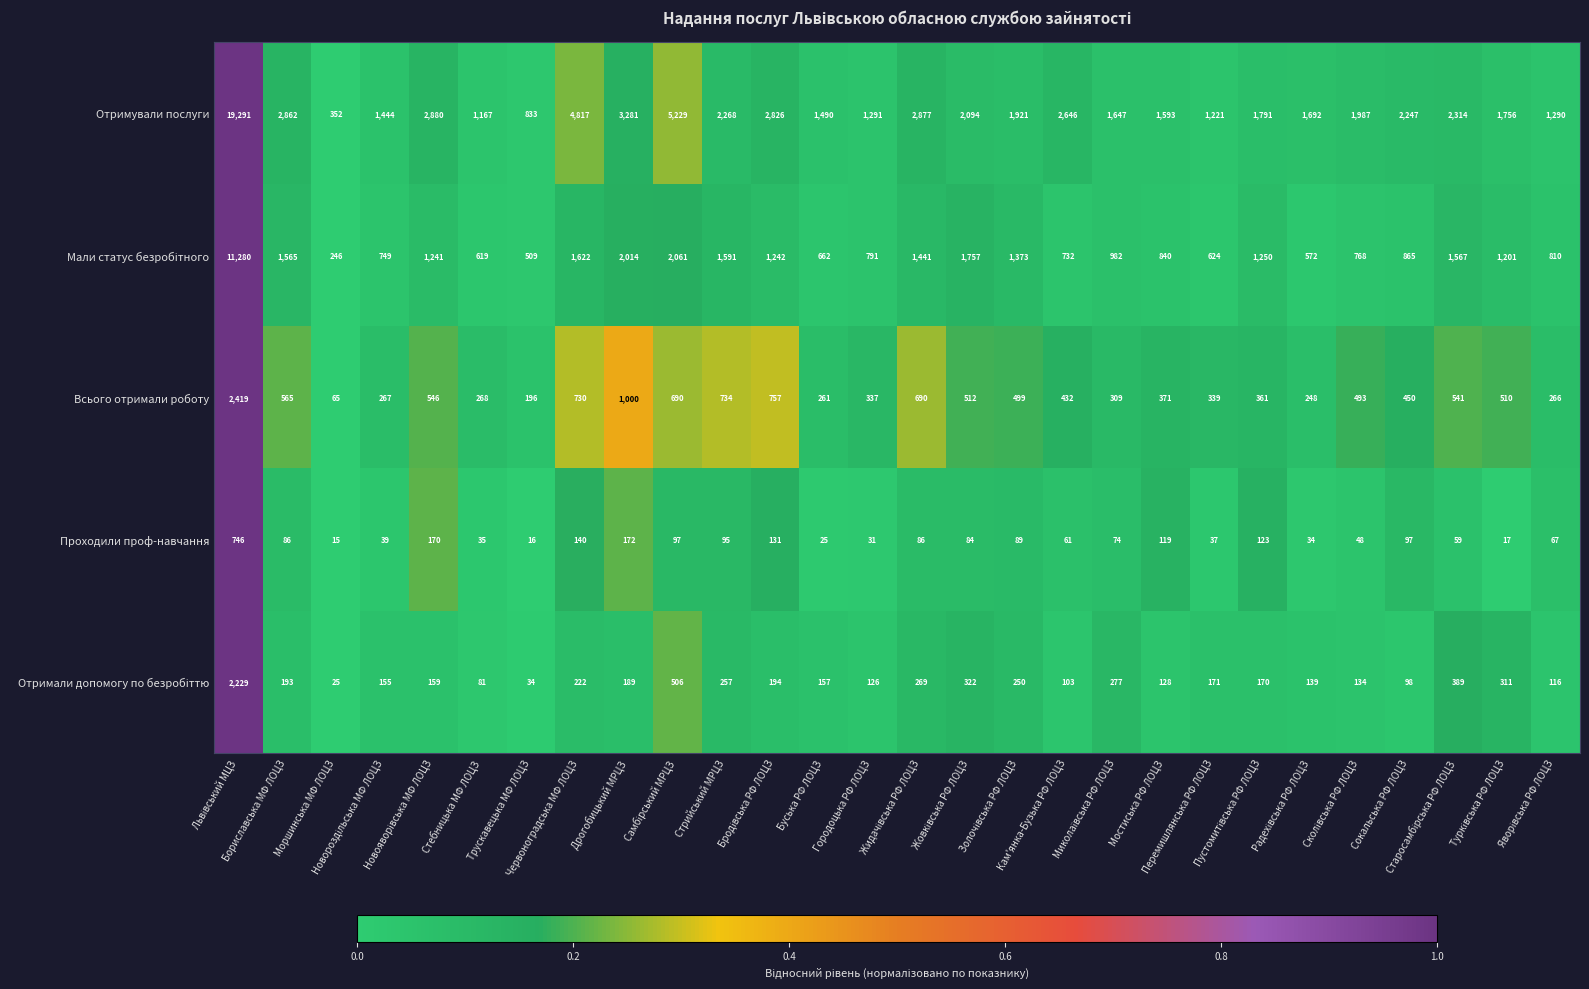

What is the greatest value displayed?

19291